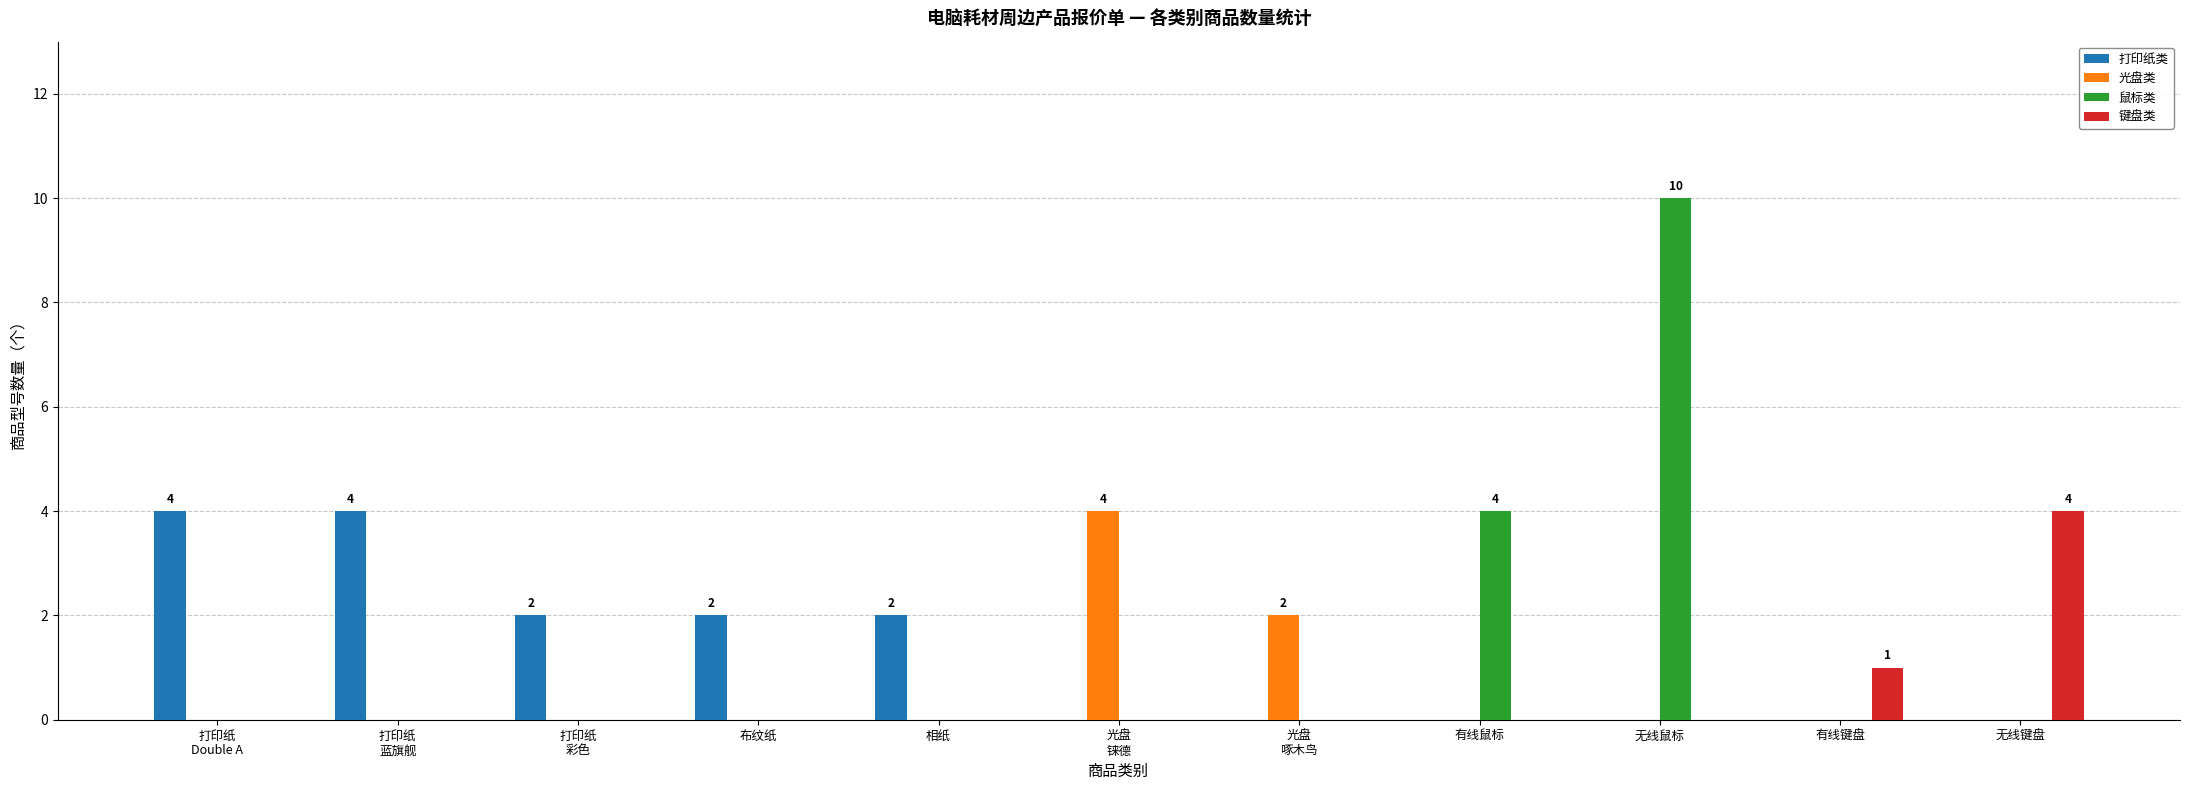

Between 相纸 and 无线键盘, which series saw the biggest shift?

键盘类